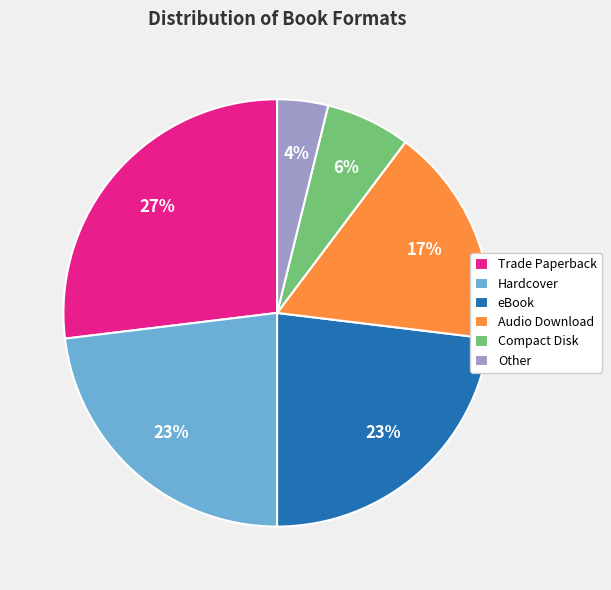

Which category has the biggest portion of the pie?

Trade Paperback